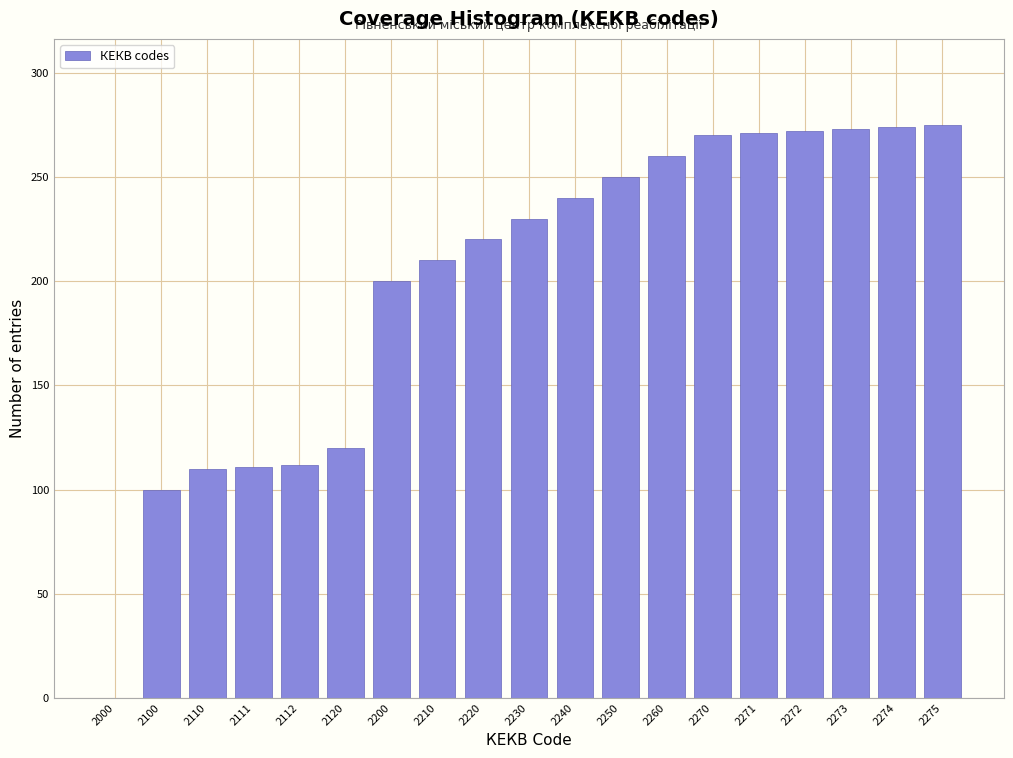

Approximately how many times larger is the value at 2111 compared to 2271?

0.4